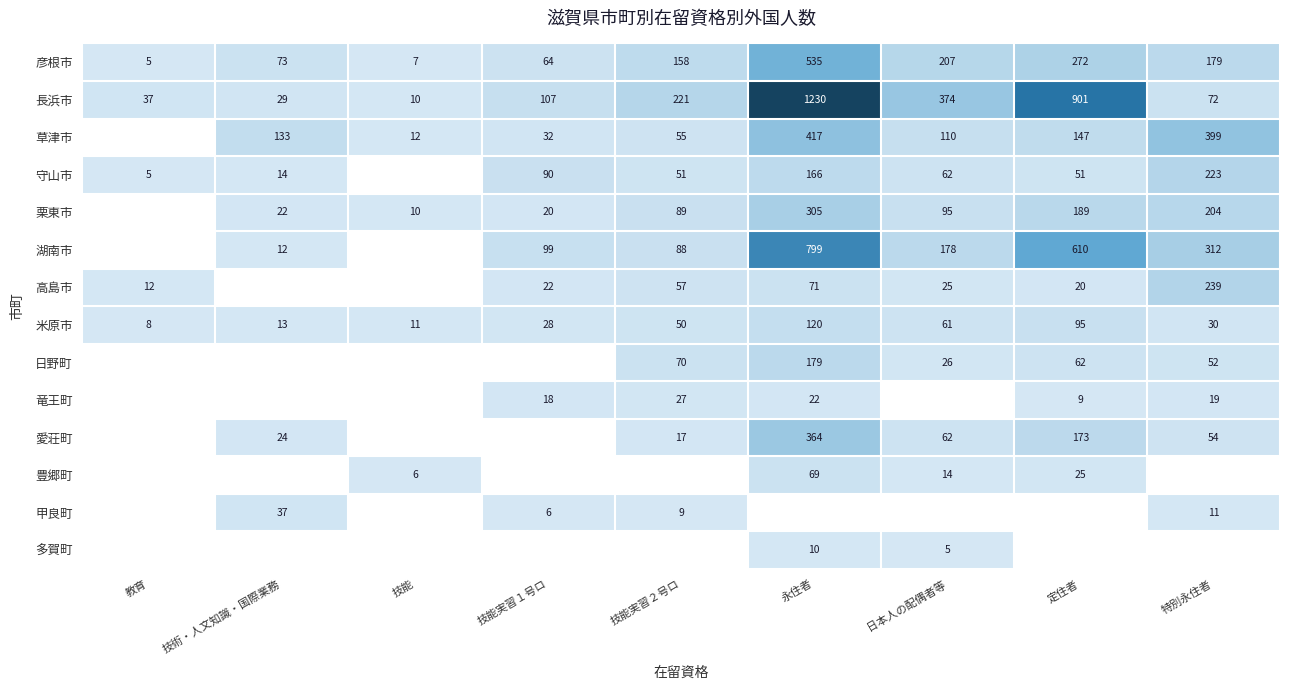

Is it true that 多賀町 equals 7.6 at 日本人の配偶者等?

False